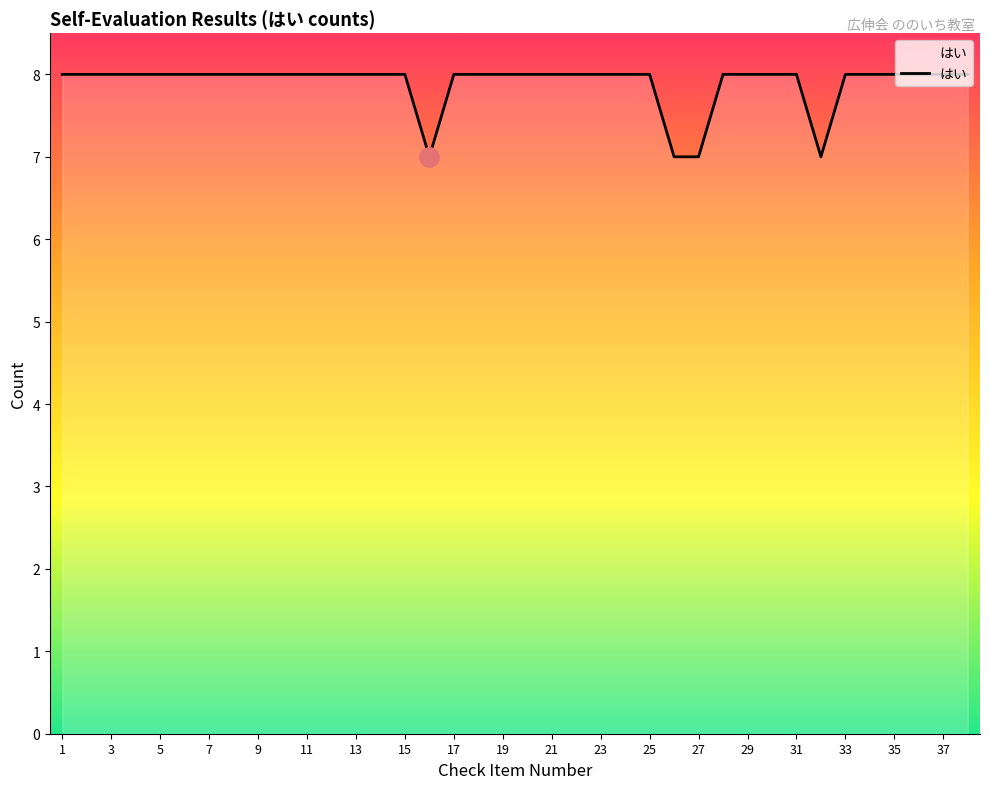

What is the minimum value shown in the chart?

7